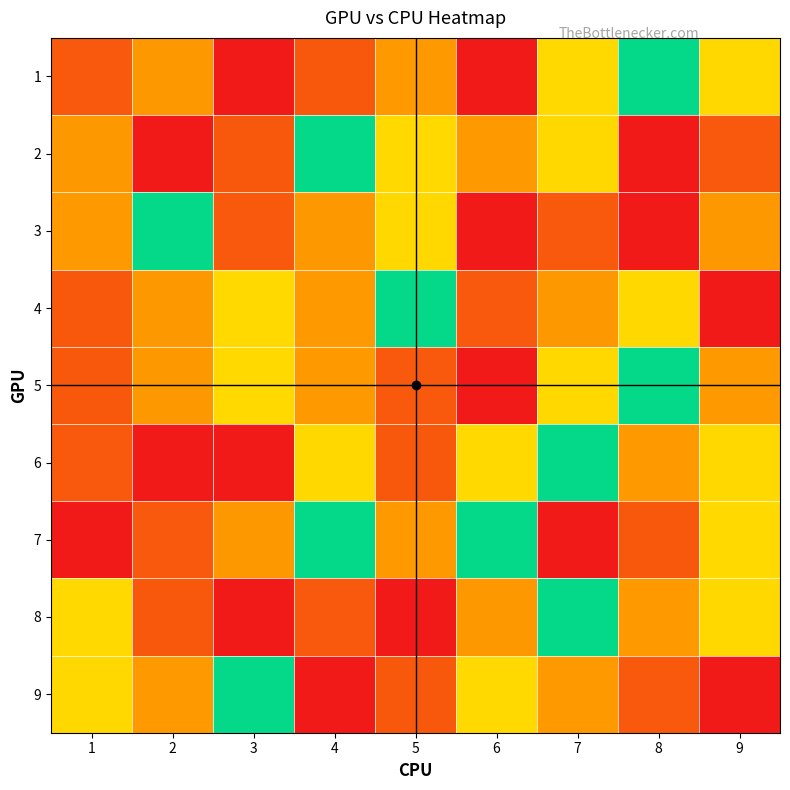

What is the total value across all series at 3?

41